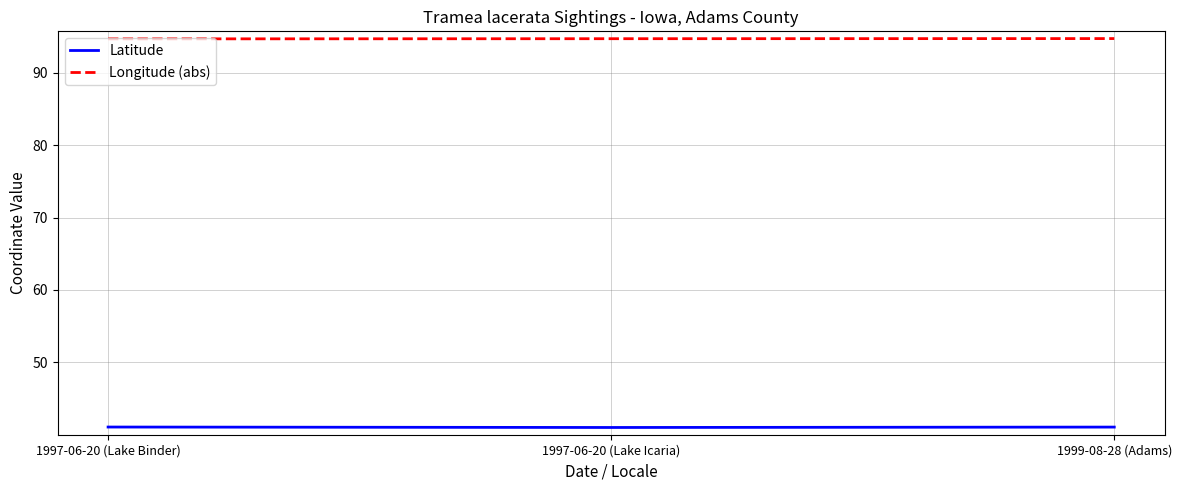

Does the chart display data point markers on the line(s)?

No